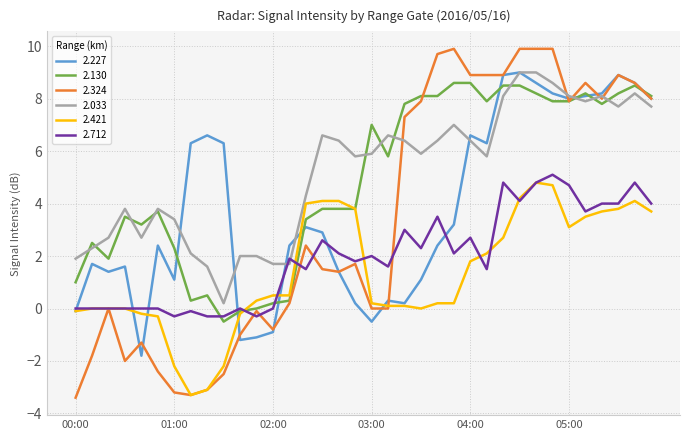

Which series has the widest spread of values?

2.324